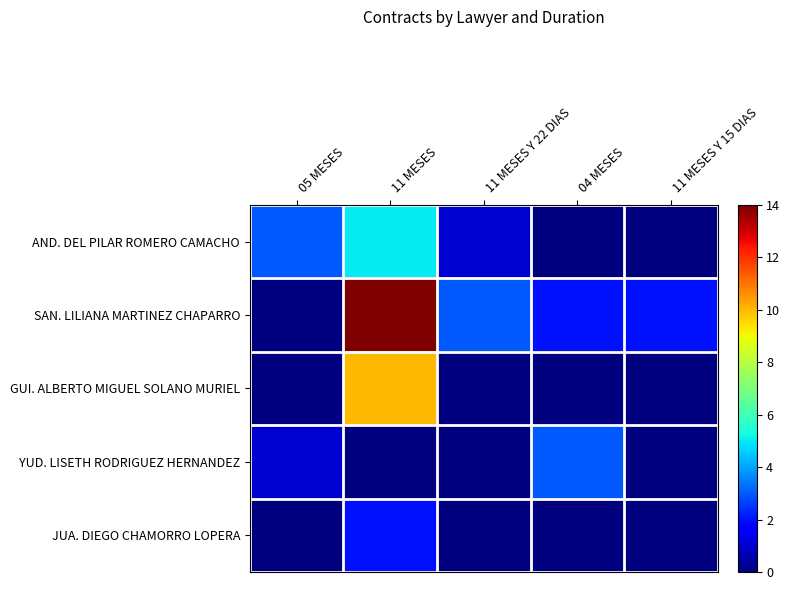

Reading left to right, transcribe all the data shown in this chart.

AND. DEL PILAR ROMERO CAMACHO: 05 MESES=3	11 MESES=5	11 MESES Y 22 DIAS=1	04 MESES=0	11 MESES Y 15 DIAS=0
SAN. LILIANA MARTINEZ CHAPARRO: 05 MESES=0	11 MESES=14	11 MESES Y 22 DIAS=3	04 MESES=2	11 MESES Y 15 DIAS=2
GUI. ALBERTO MIGUEL SOLANO MURIEL: 05 MESES=0	11 MESES=10	11 MESES Y 22 DIAS=0	04 MESES=0	11 MESES Y 15 DIAS=0
YUD. LISETH RODRIGUEZ HERNANDEZ: 05 MESES=1	11 MESES=0	11 MESES Y 22 DIAS=0	04 MESES=3	11 MESES Y 15 DIAS=0
JUA. DIEGO CHAMORRO LOPERA: 05 MESES=0	11 MESES=2	11 MESES Y 22 DIAS=0	04 MESES=0	11 MESES Y 15 DIAS=0